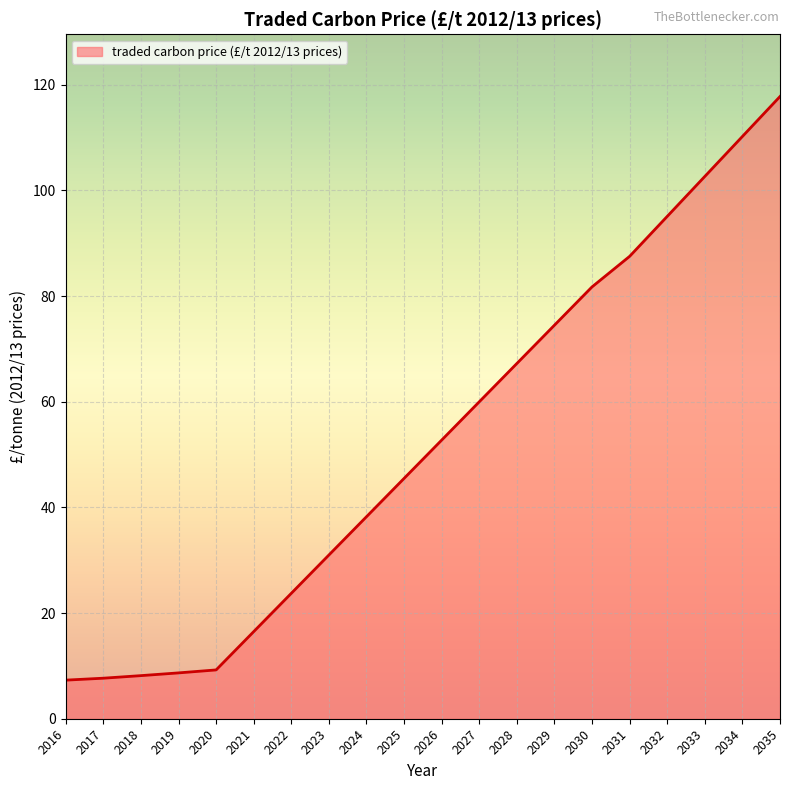

What is the minimum value shown in the chart?

7.3